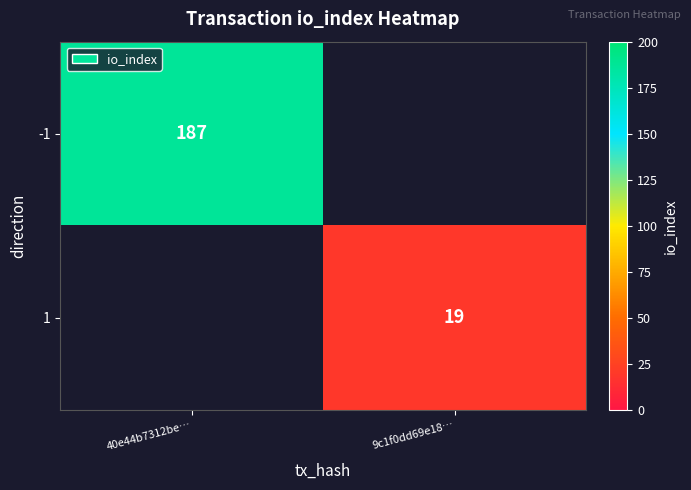

The value of 1 at 9c1f0dd69e18… is 32.9. True or false?

False